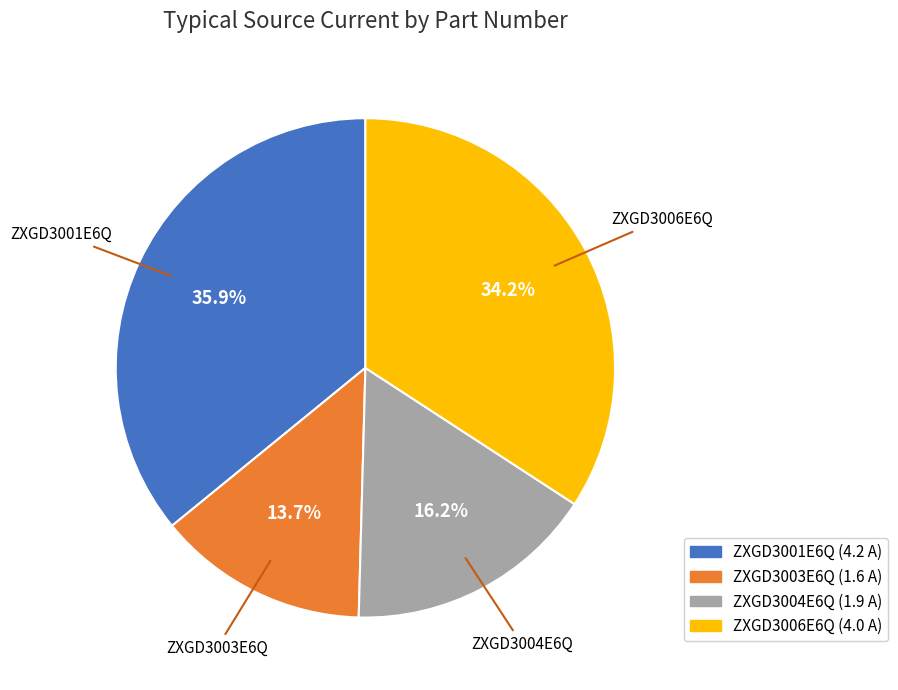

How many segments does this pie chart have?

4